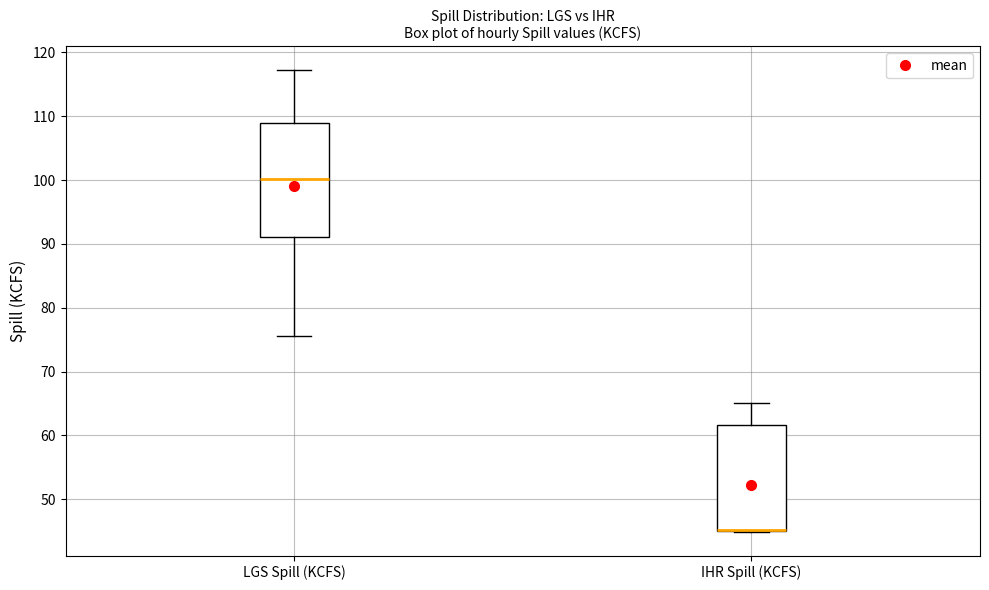

Where is the upper edge of the box for IHR Spill (KCFS) on the y-axis? The values are not printed on the chart, so give them approximately, as read against the axis.

62